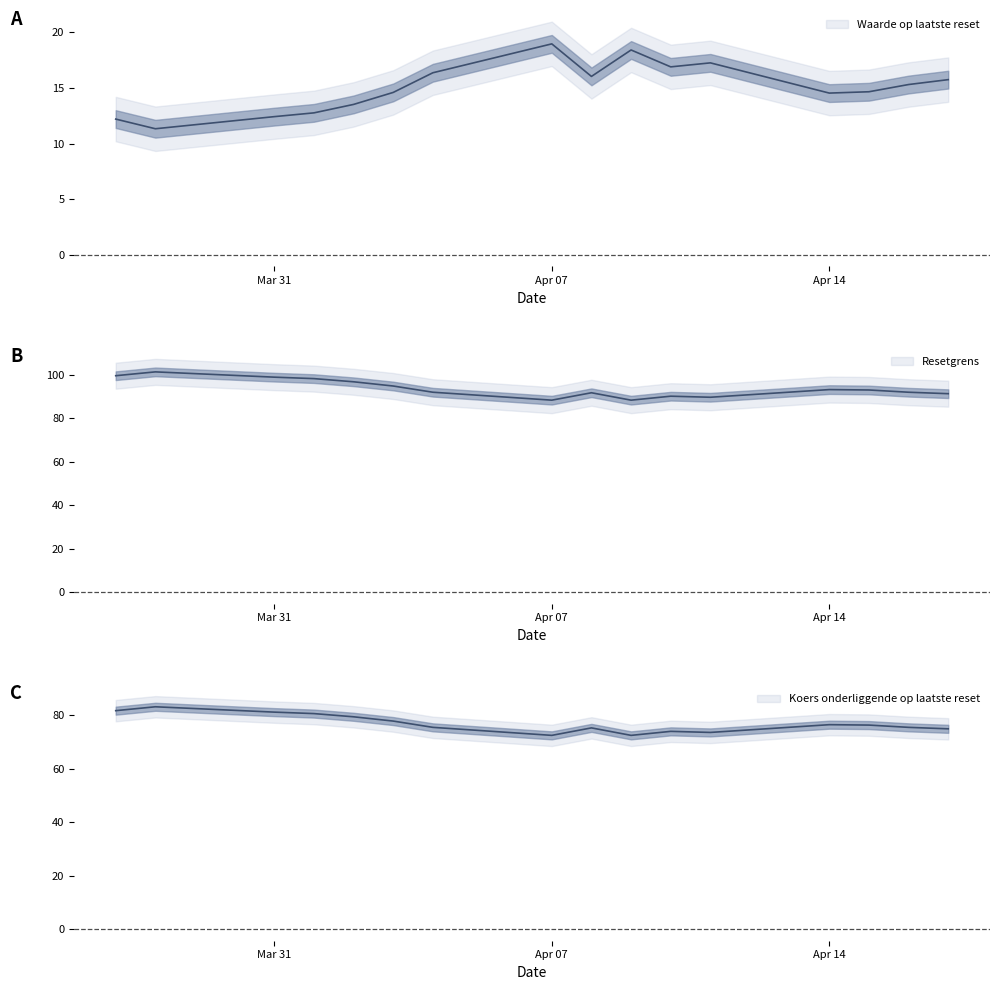

What is the maximum value for Waarde op laatste reset?

19.0